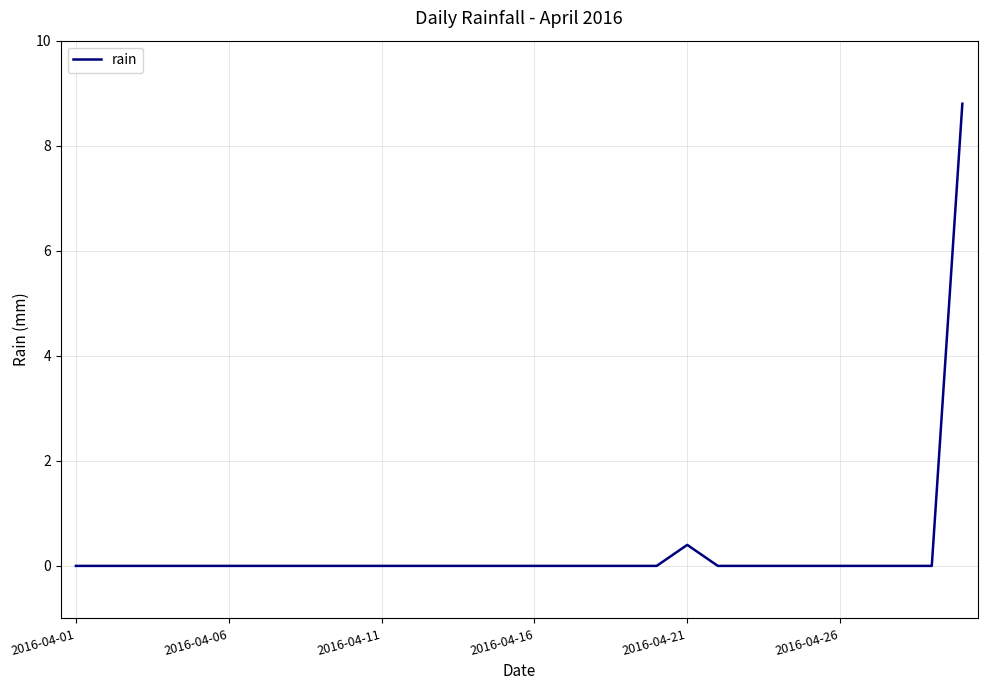

Does the chart have visible grid lines?

Yes